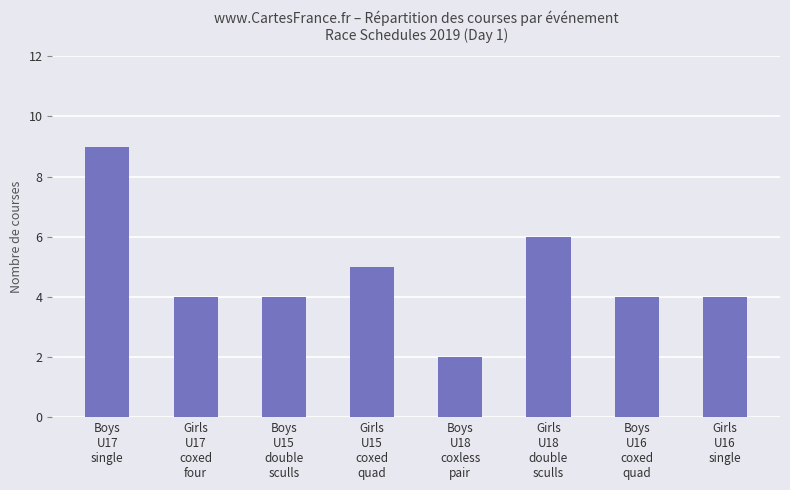

Which category has the highest value across all series?

Boys
U17
single